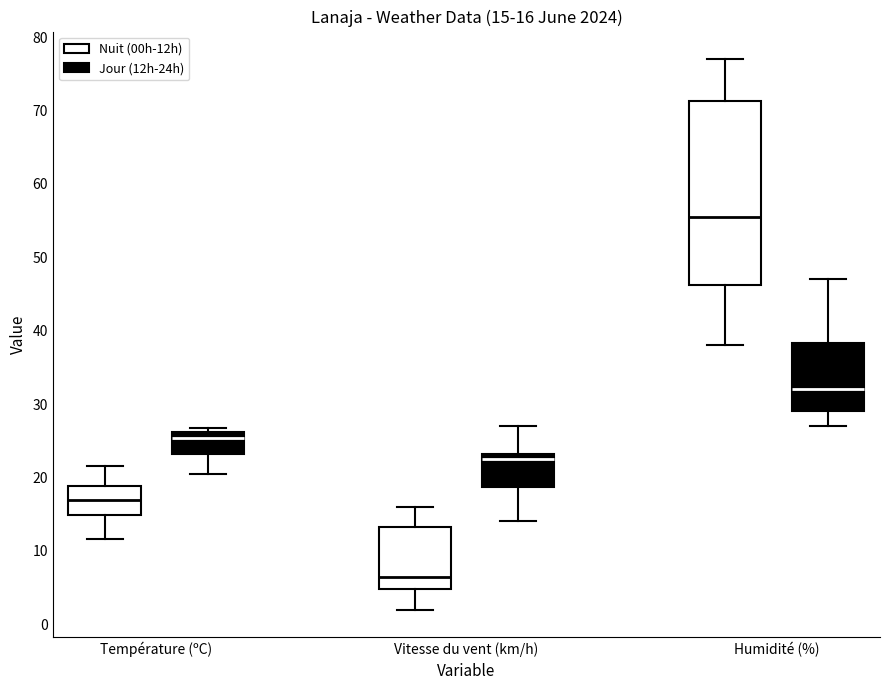

Comparing the boxes themselves (not the whiskers), which one is the tallest?

Humidité (%) (Nuit (00h-12h))